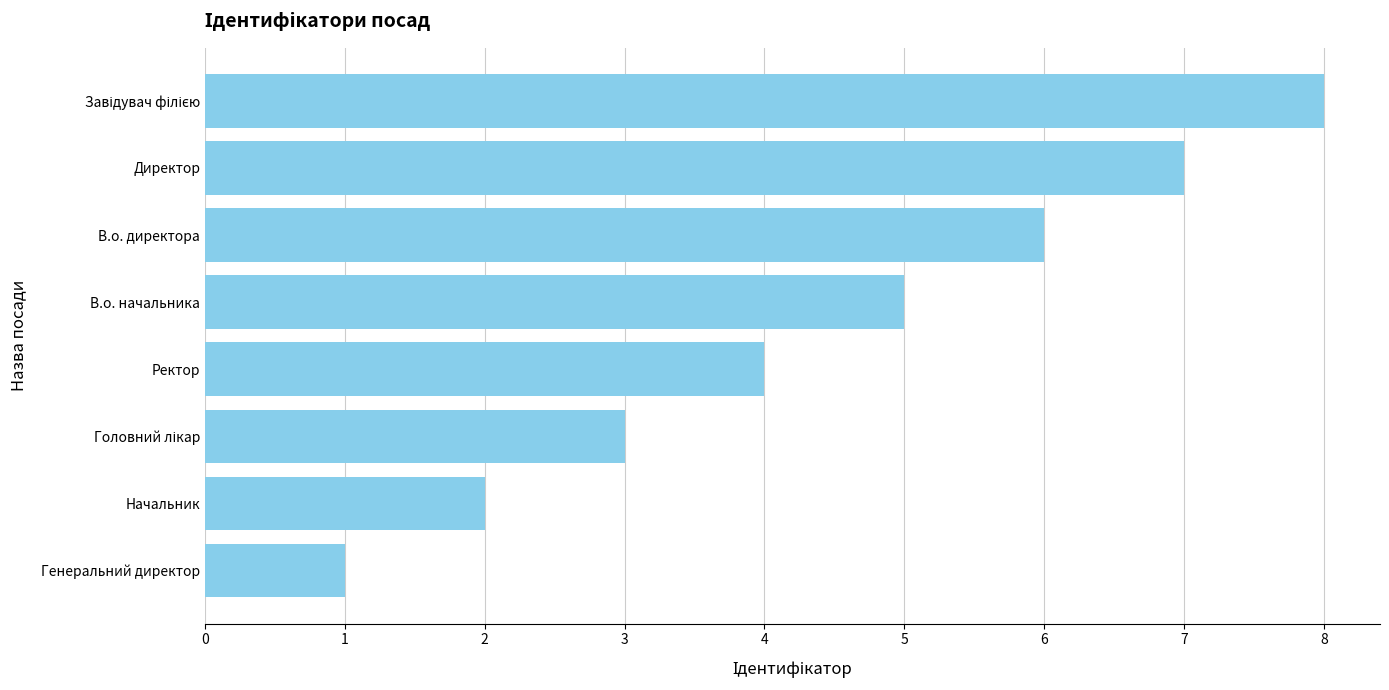

The chart shows a value of 5 at В.о. начальника. True or false?

True